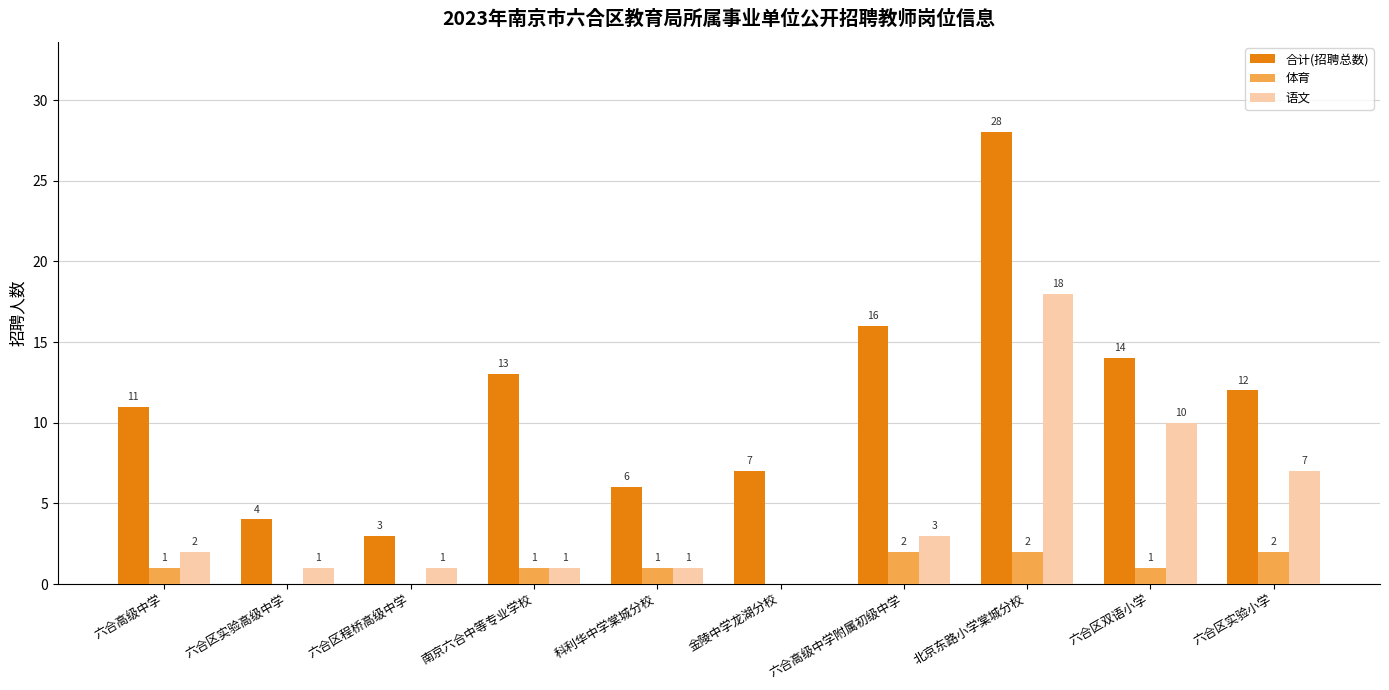

Reading left to right, extract all data points from this chart.

合计(招聘总数): 六合高级中学=11	六合区实验高级中学=4	六合区程桥高级中学=3	南京六合中等专业学校=13	科利华中学棠城分校=6	金陵中学龙湖分校=7	六合高级中学附属初级中学=16	北京东路小学棠城分校=28	六合区双语小学=14	六合区实验小学=12
体育: 六合高级中学=1	六合区实验高级中学=0	六合区程桥高级中学=0	南京六合中等专业学校=1	科利华中学棠城分校=1	金陵中学龙湖分校=0	六合高级中学附属初级中学=2	北京东路小学棠城分校=2	六合区双语小学=1	六合区实验小学=2
语文: 六合高级中学=2	六合区实验高级中学=1	六合区程桥高级中学=1	南京六合中等专业学校=1	科利华中学棠城分校=1	金陵中学龙湖分校=0	六合高级中学附属初级中学=3	北京东路小学棠城分校=18	六合区双语小学=10	六合区实验小学=7